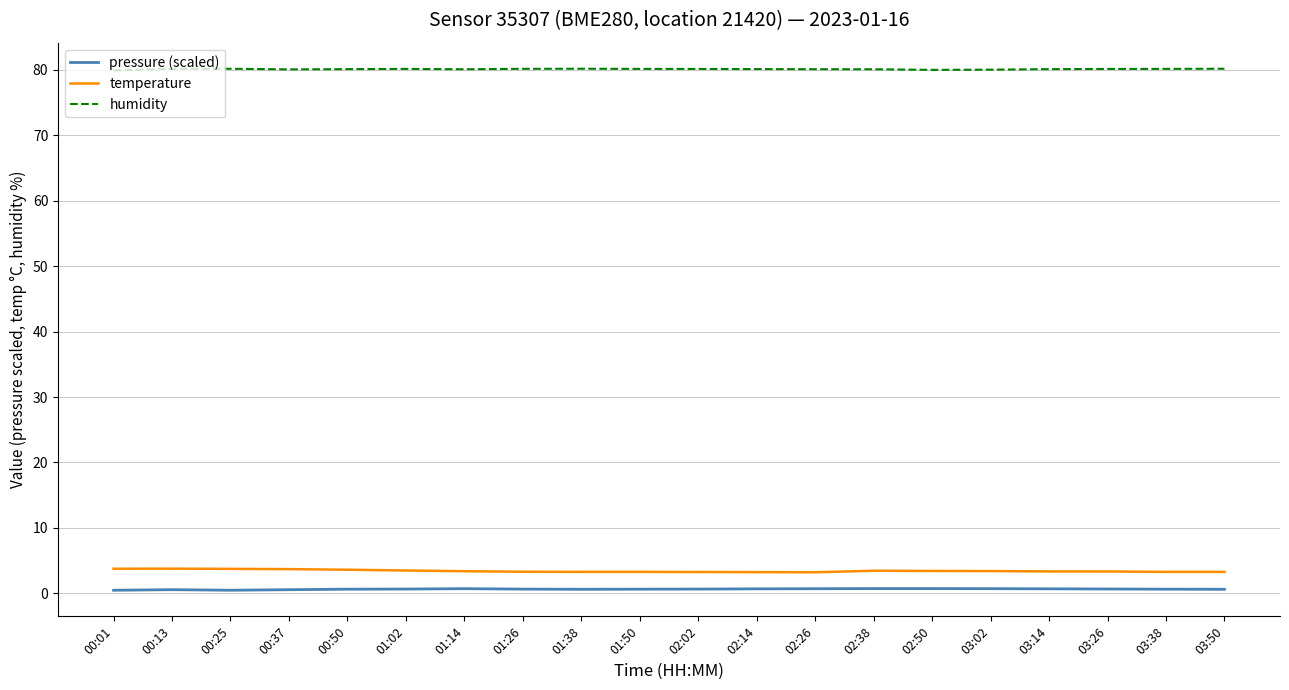

True or false: pressure (scaled) has more than 2 points higher than both neighbors.

True